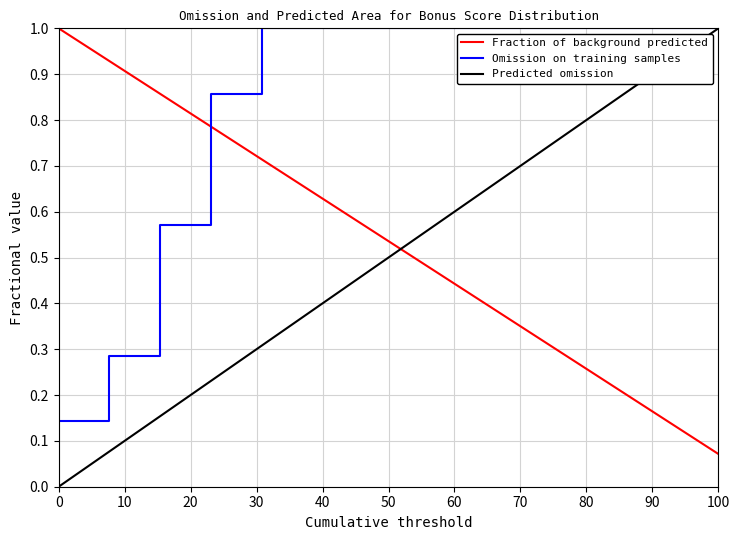

Is this an area chart (filled region under the line)?

No